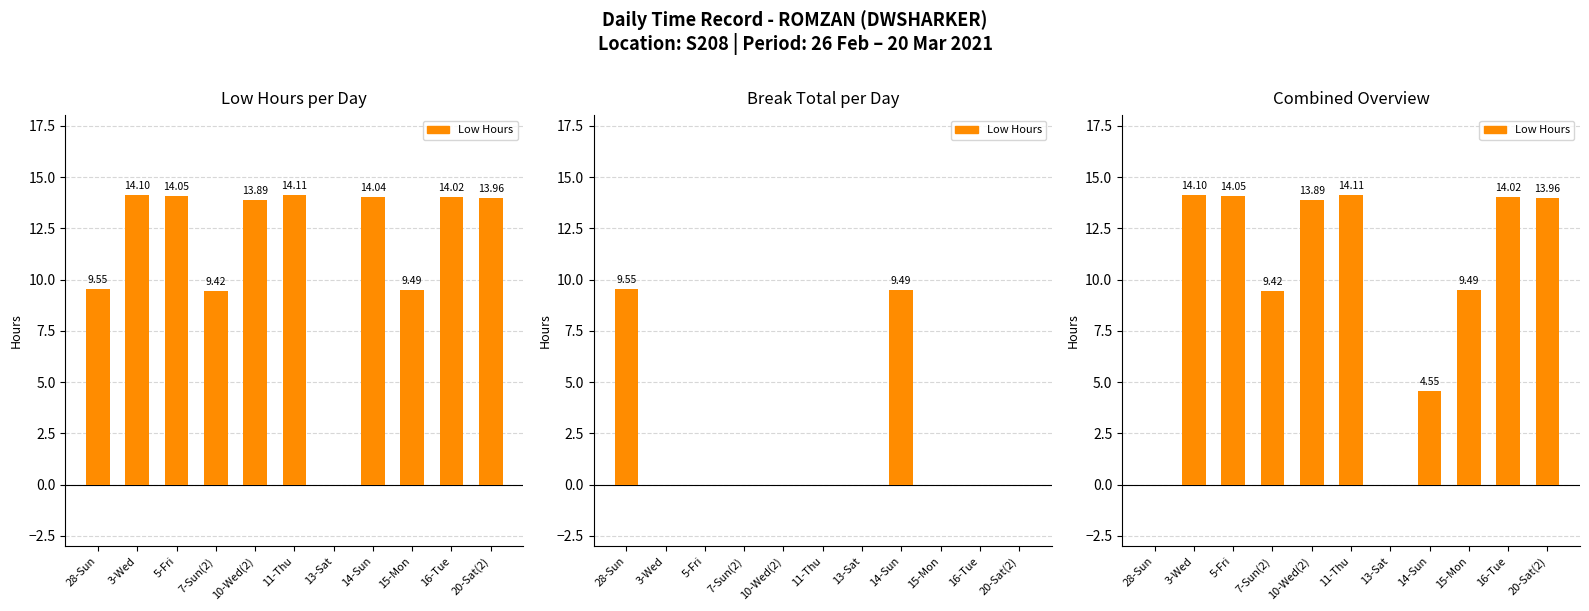

Rank the categories by value from lowest to highest.

28-Sun, 13-Sat, 14-Sun, 7-Sun(2), 15-Mon, 10-Wed(2), 20-Sat(2), 16-Tue, 5-Fri, 3-Wed, 11-Thu